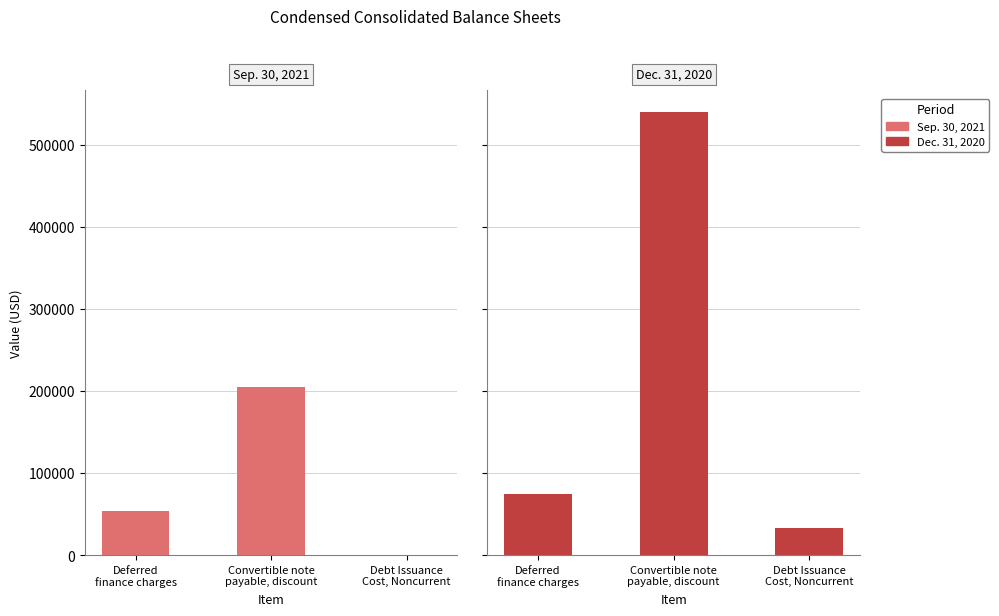

What position from the right is Deferred
finance charges?

3